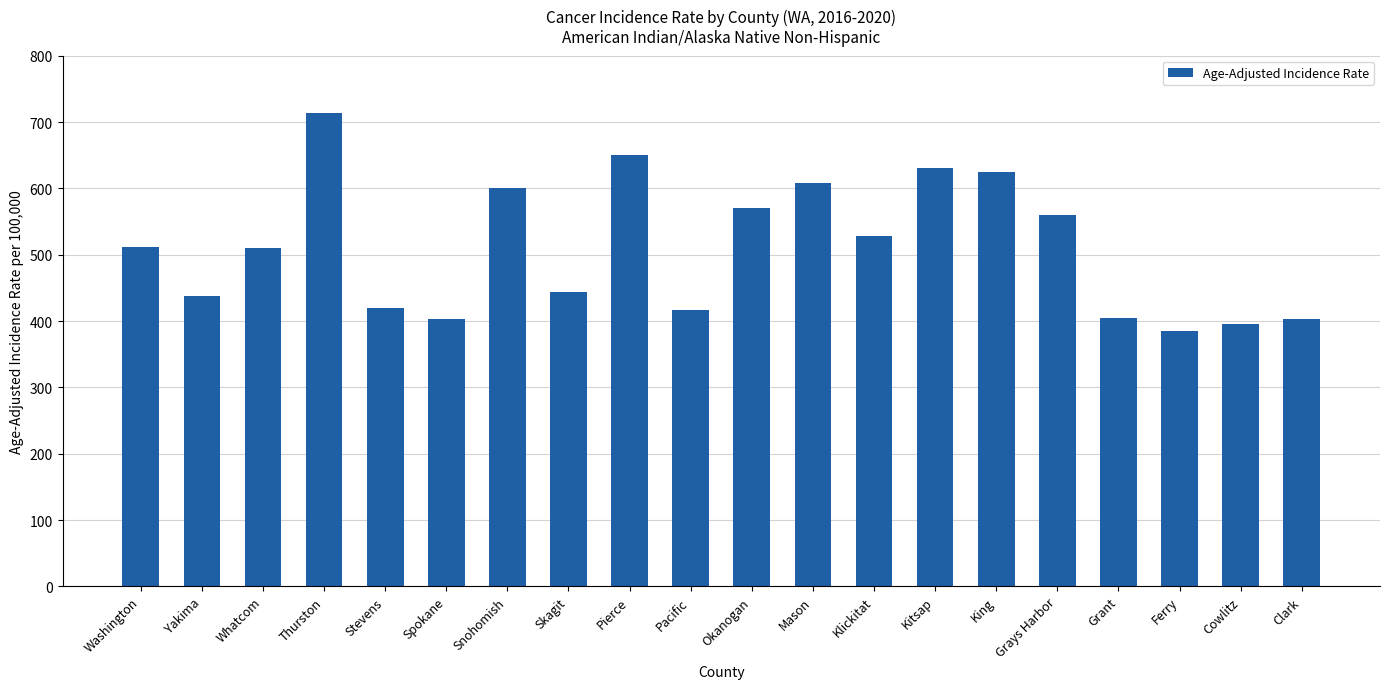

The value at Grant is 404.3. True or false?

True